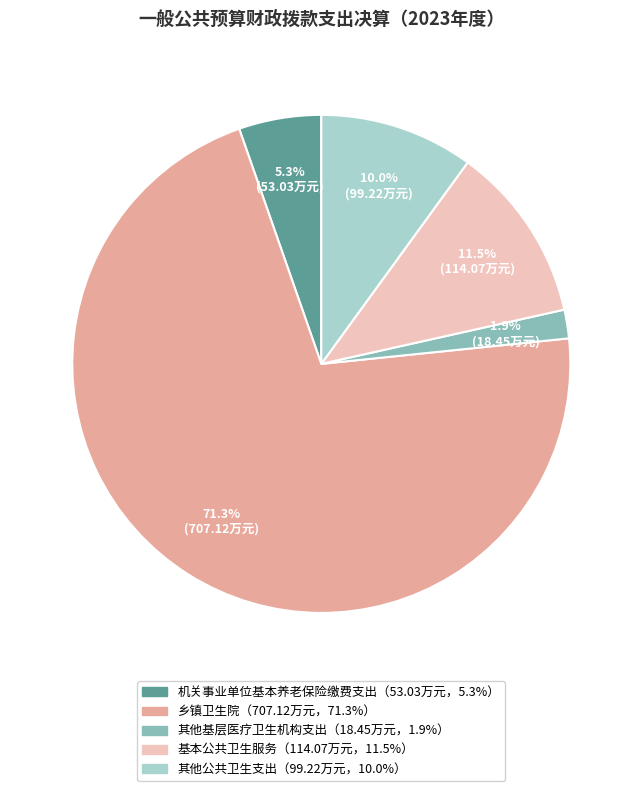

Does any single category account for the majority?

Yes